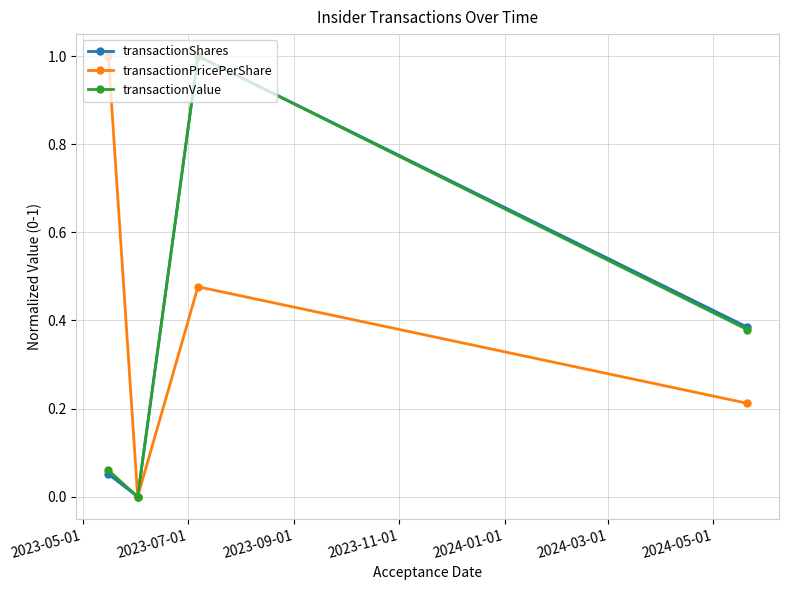

What is the highest value of the transactionPricePerShare series?

1.0